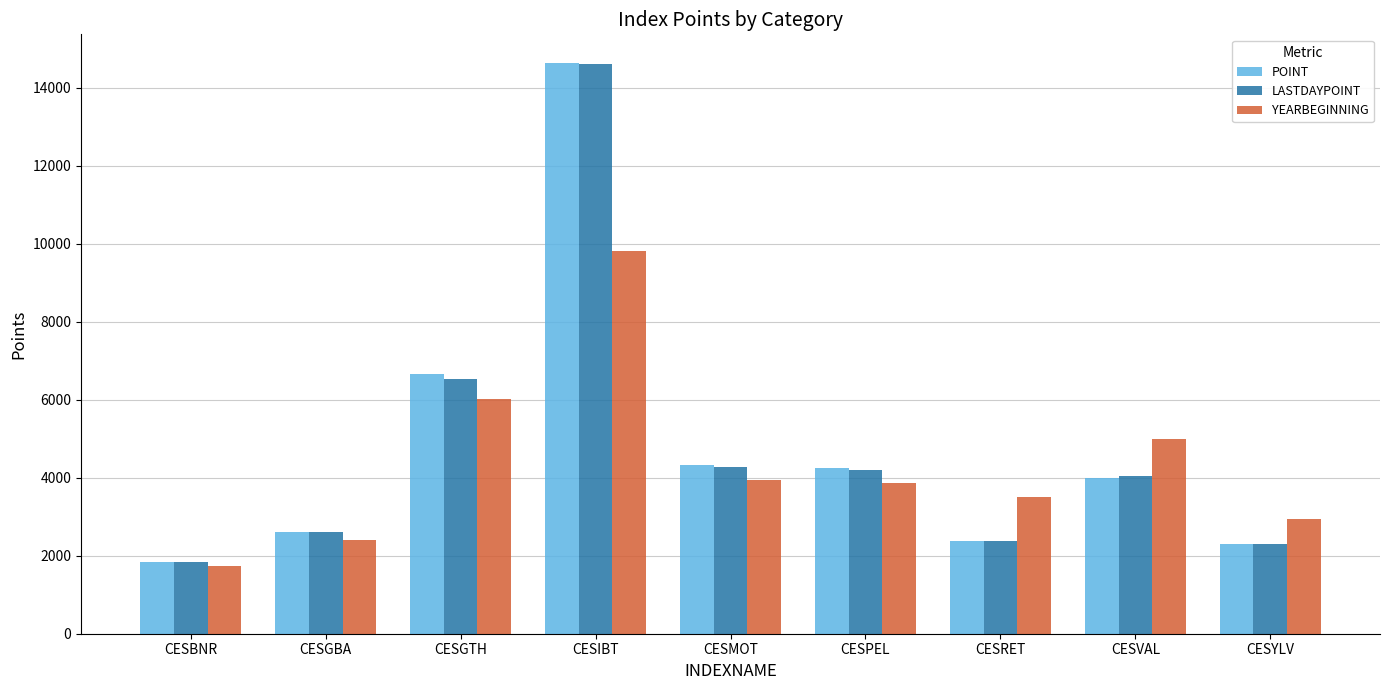

At which label does LASTDAYPOINT reach its minimum?

CESBNR